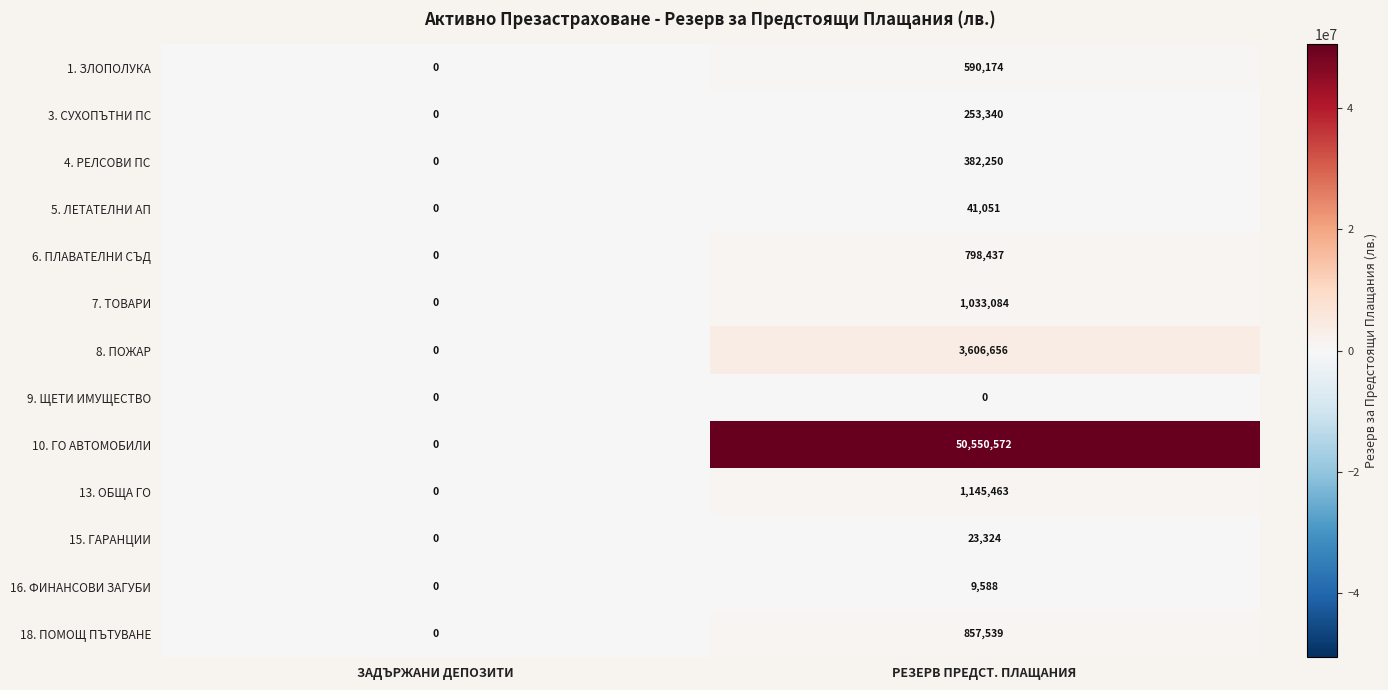

At РЕЗЕРВ ПРЕДСТ. ПЛАЩАНИЯ, list the series in order from smallest to largest.

9. ЩЕТИ ИМУЩЕСТВО, 16. ФИНАНСОВИ ЗАГУБИ, 15. ГАРАНЦИИ, 5. ЛЕТАТЕЛНИ АП, 3. СУХОПЪТНИ ПС, 4. РЕЛСОВИ ПС, 1. ЗЛОПОЛУКА, 6. ПЛАВАТЕЛНИ СЪД, 18. ПОМОЩ ПЪТУВАНЕ, 7. ТОВАРИ, 13. ОБЩА ГО, 8. ПОЖАР, 10. ГО АВТОМОБИЛИ